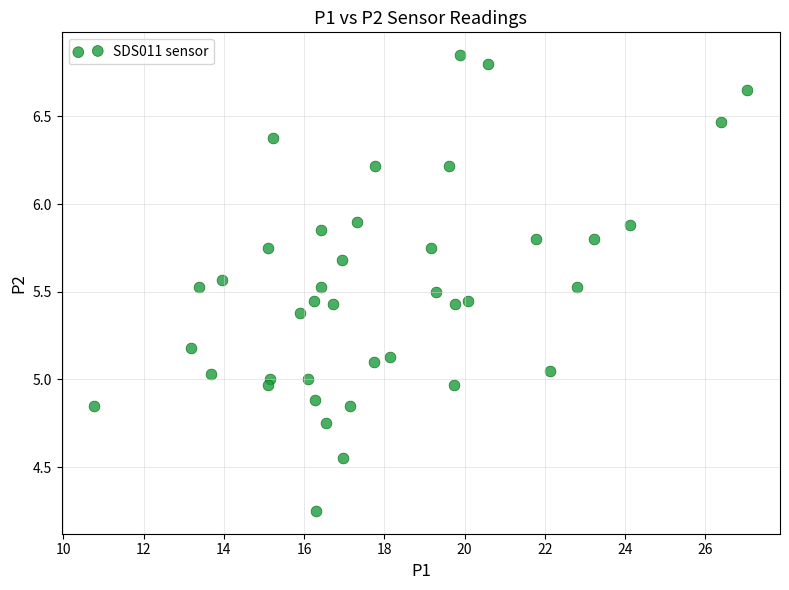

What is the range of Y values (max minus min)?

2.6